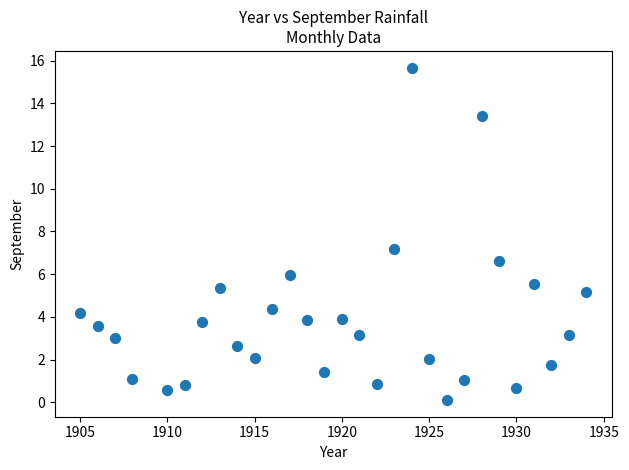

What is the range of Y values (max minus min)?

15.6